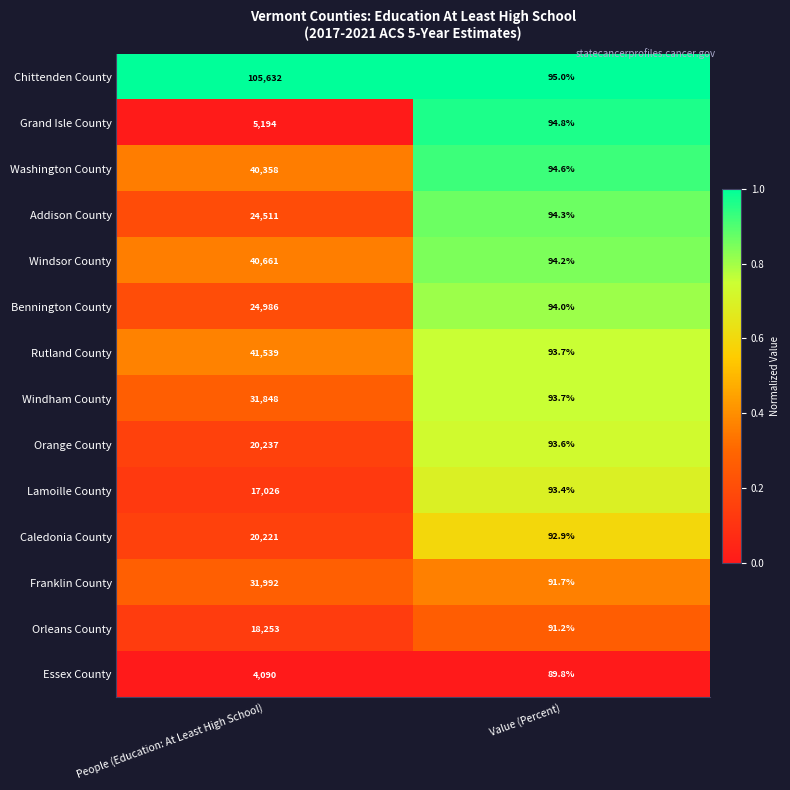

Reading left to right, extract all data points from this chart.

Chittenden County: People (Education: At Least High School)=105632.0	Value (Percent)=95.0
Grand Isle County: People (Education: At Least High School)=5194.0	Value (Percent)=94.8
Washington County: People (Education: At Least High School)=40358.0	Value (Percent)=94.6
Addison County: People (Education: At Least High School)=24511.0	Value (Percent)=94.3
Windsor County: People (Education: At Least High School)=40661.0	Value (Percent)=94.2
Bennington County: People (Education: At Least High School)=24986.0	Value (Percent)=94.0
Rutland County: People (Education: At Least High School)=41539.0	Value (Percent)=93.7
Windham County: People (Education: At Least High School)=31848.0	Value (Percent)=93.7
Orange County: People (Education: At Least High School)=20237.0	Value (Percent)=93.6
Lamoille County: People (Education: At Least High School)=17026.0	Value (Percent)=93.4
Caledonia County: People (Education: At Least High School)=20221.0	Value (Percent)=92.9
Franklin County: People (Education: At Least High School)=31992.0	Value (Percent)=91.7
Orleans County: People (Education: At Least High School)=18253.0	Value (Percent)=91.2
Essex County: People (Education: At Least High School)=4090.0	Value (Percent)=89.8